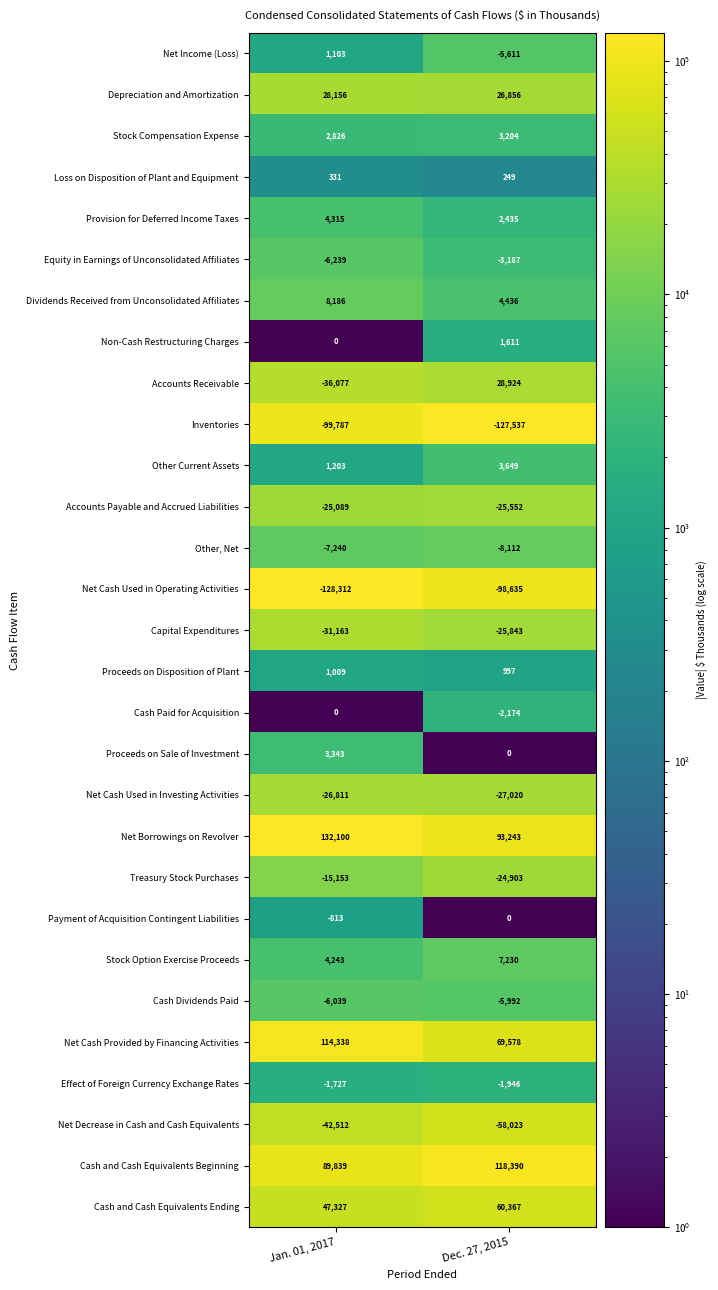

Which category has the highest value in the Accounts Receivable series?

Dec. 27, 2015